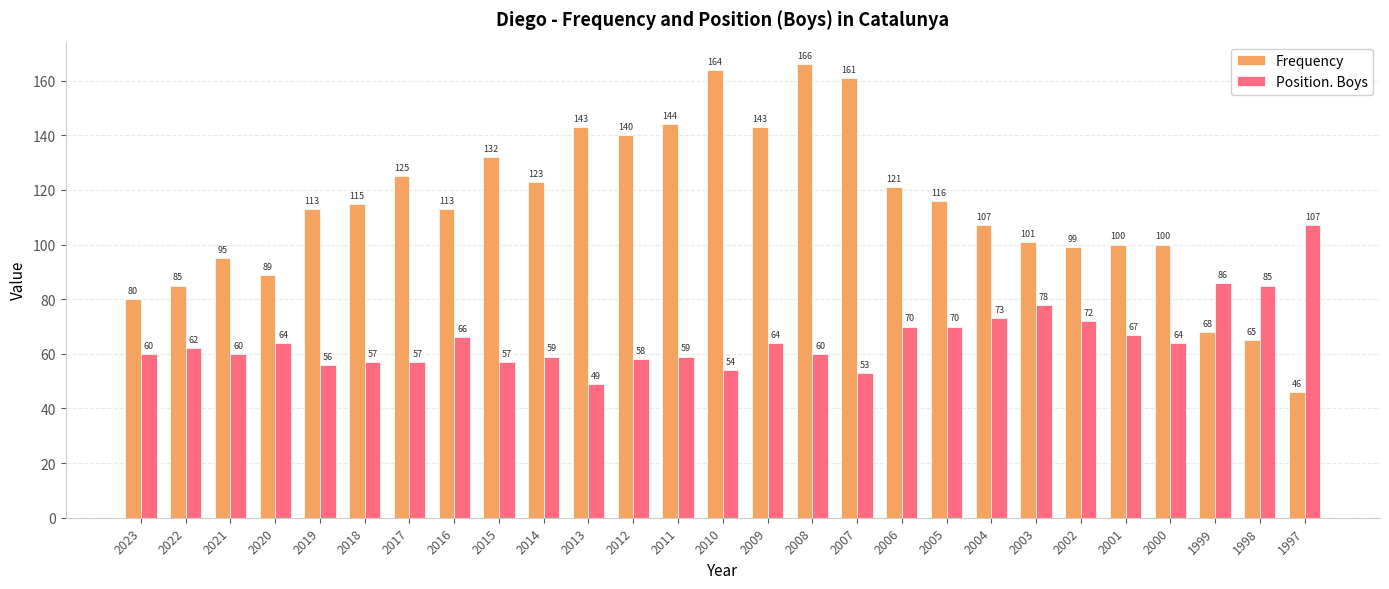

At 2012, list the series in order from largest to smallest.

Frequency, Position. Boys